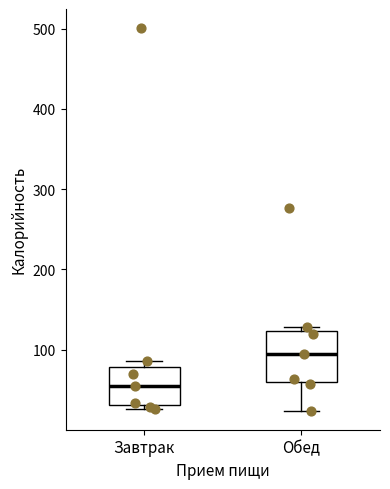

Where is the lower edge of the box for Обед on the y-axis? The values are not printed on the chart, so give them approximately, as read against the axis.

60